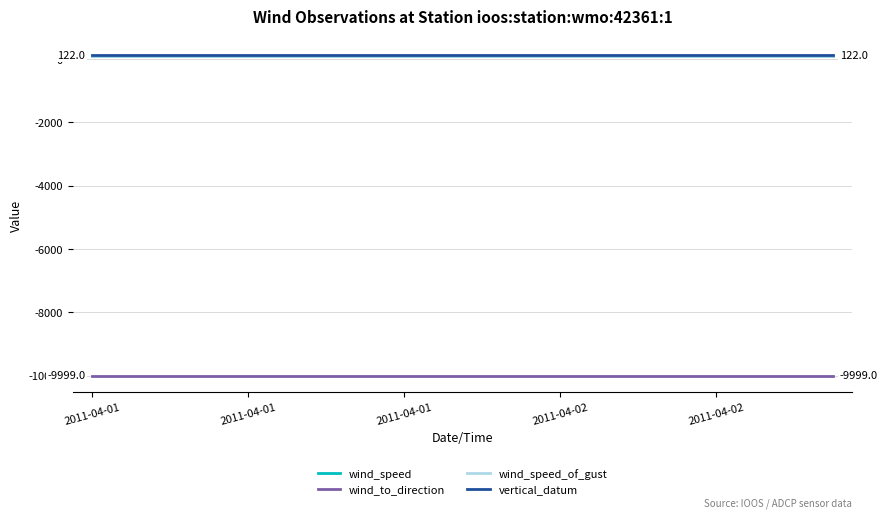

Is this an area chart (filled region under the line)?

No